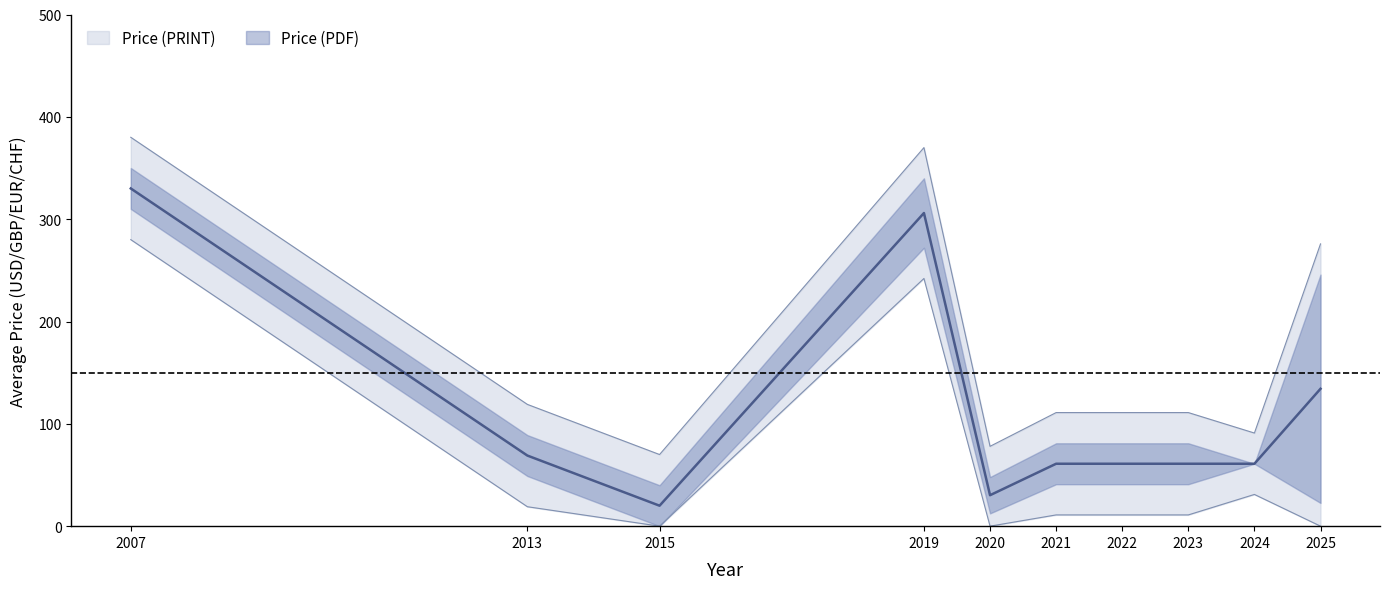

Is the value of Avg Price (PDF) at 2023 greater than the value of Avg Price (PRINT) at 2022?

No